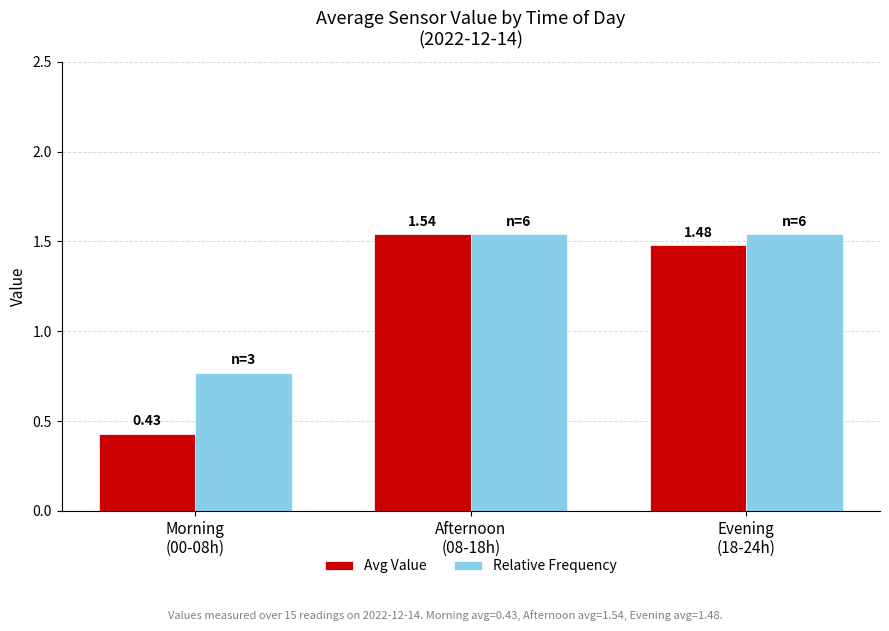

Which series has the largest total across all categories?

Relative Frequency